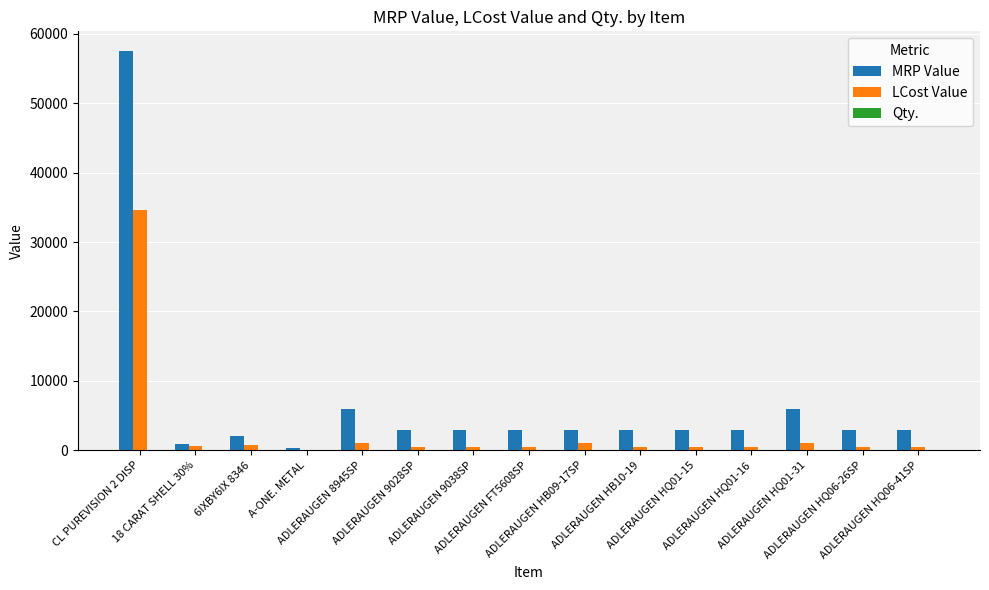

Which series has the largest total across all categories?

MRP Value